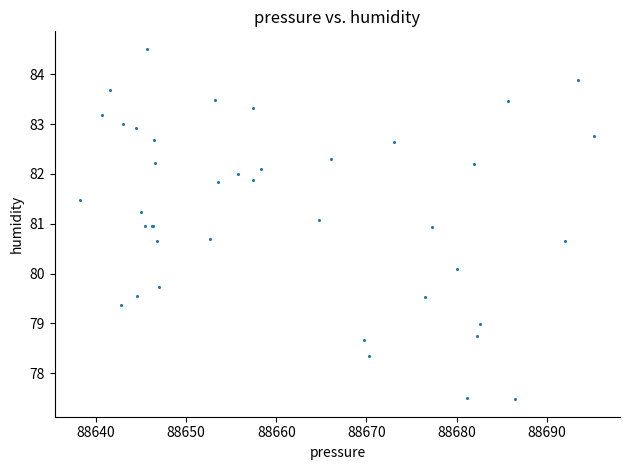

What Y value in the scatter plot is closest to 80?

80.1